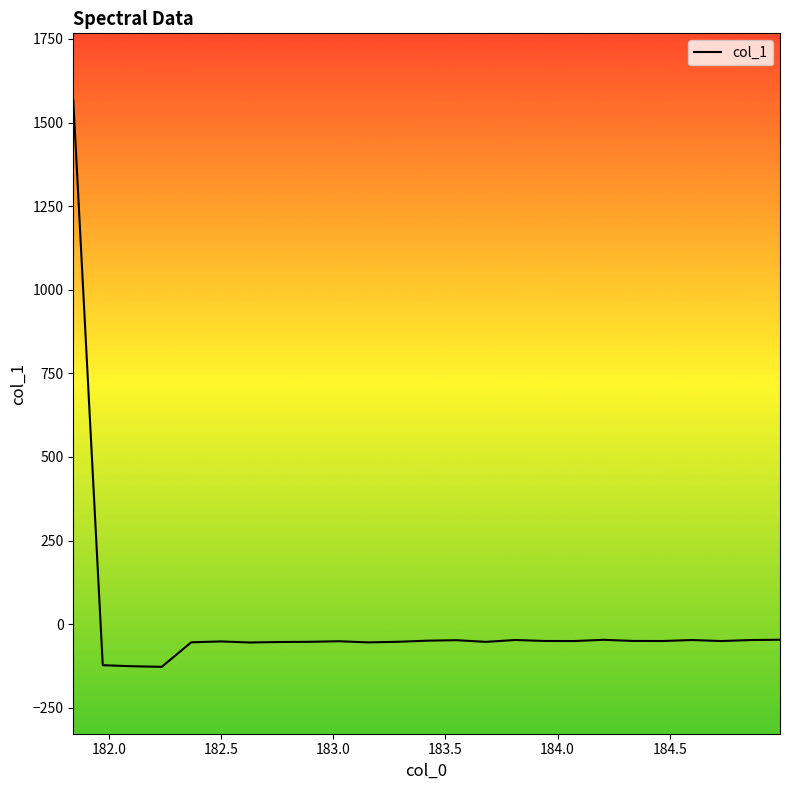

What is the sum of all values?

124.7